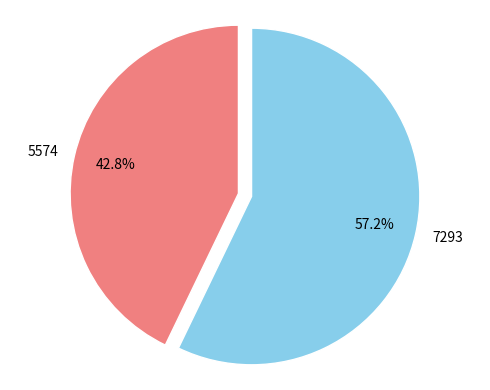

Count the number of slices in the pie.

2